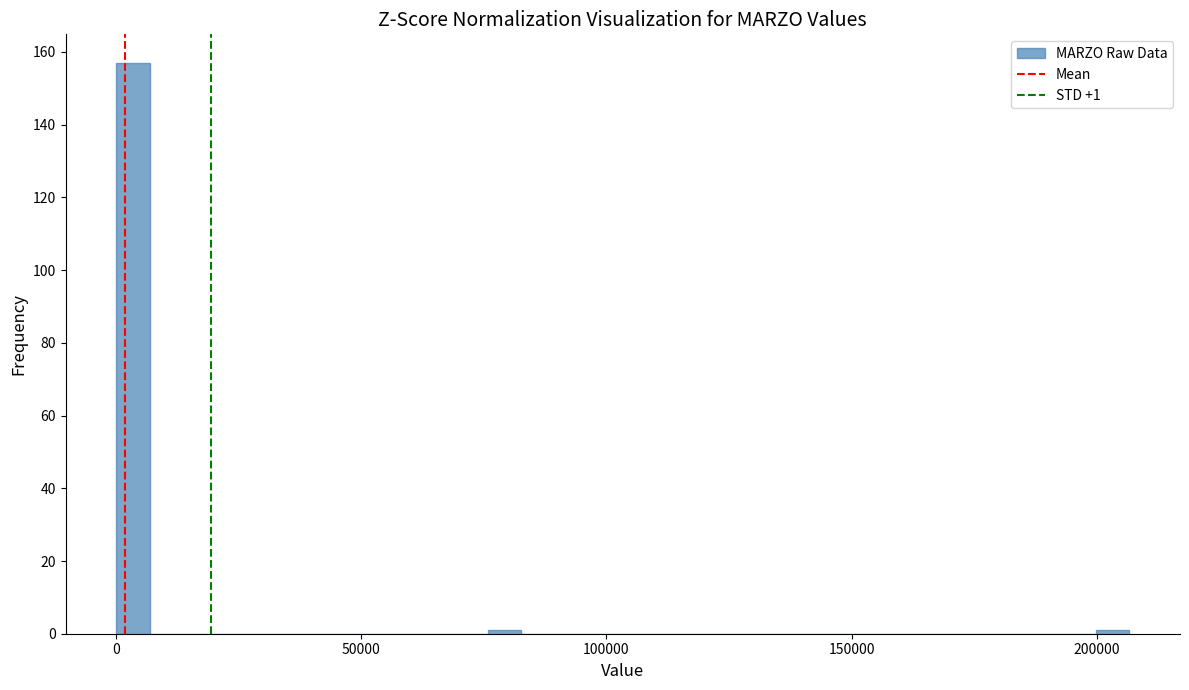

Read against the x-axis, roughly where is the centre of the tallest bar?

5000